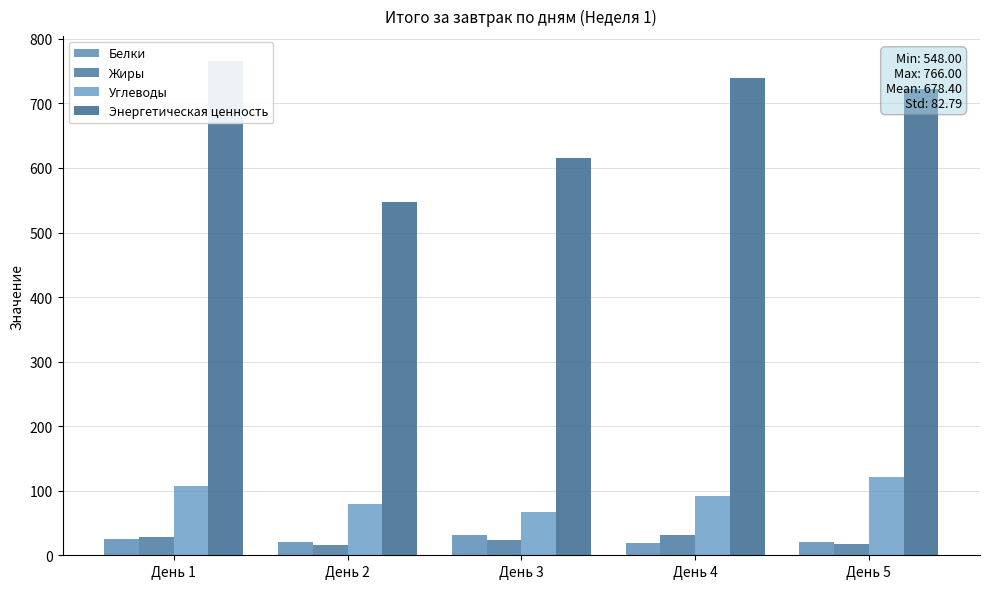

Which series has the largest range (max minus min)?

Энергетическая ценность